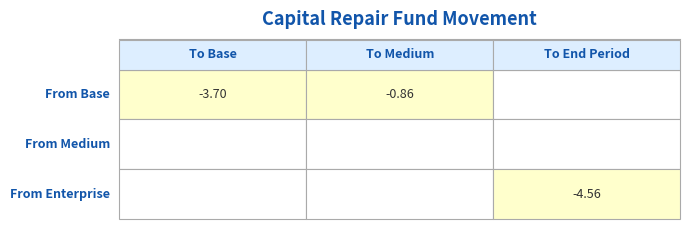

Reading right to left, transcribe all the data shown in this chart.

From Base: 2=0.0	1=-0.9	0=-3.7
From Medium: 2=0.0	1=0.0	0=0.0
From Enterprise: 2=-4.6	1=0.0	0=0.0